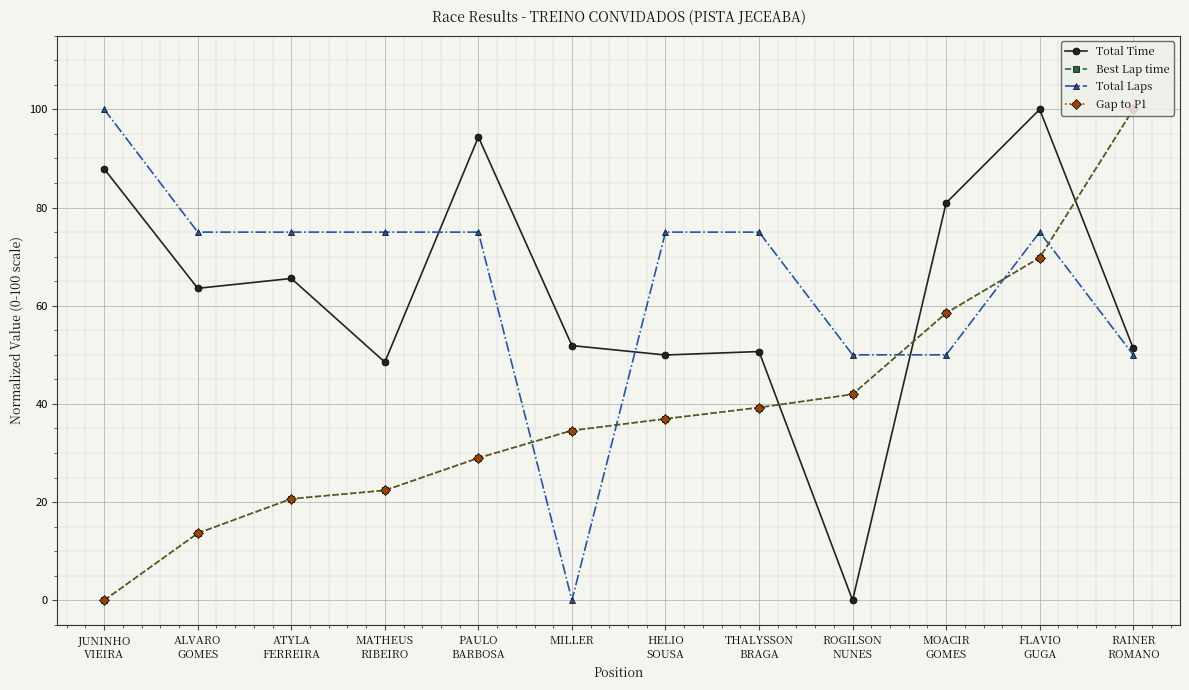

True or false: Gap to P1 has more than 0 points higher than both neighbors.

False